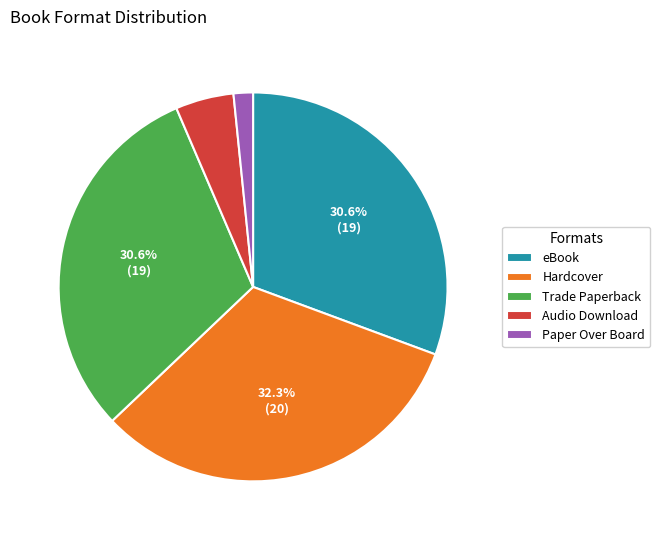

What is the largest slice in the pie chart?

Hardcover